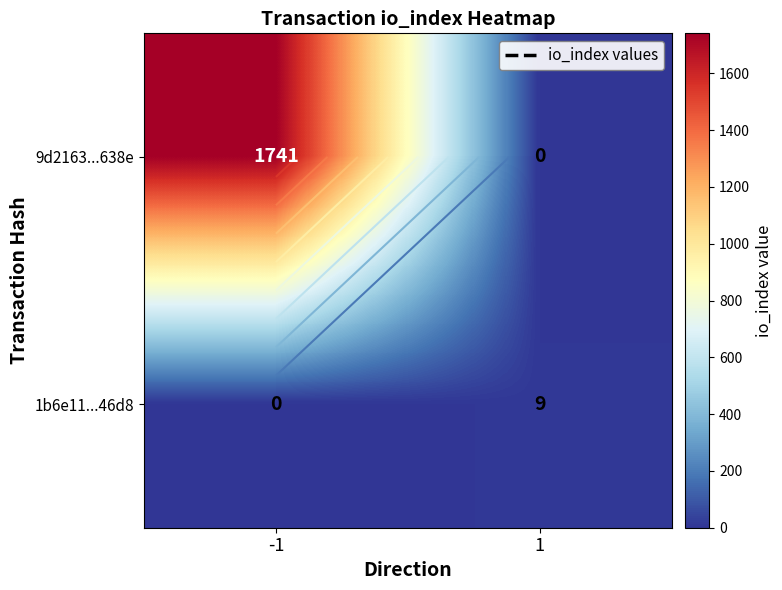

What is the difference between the maximum and minimum values in the 9d2163...638e series?

1741